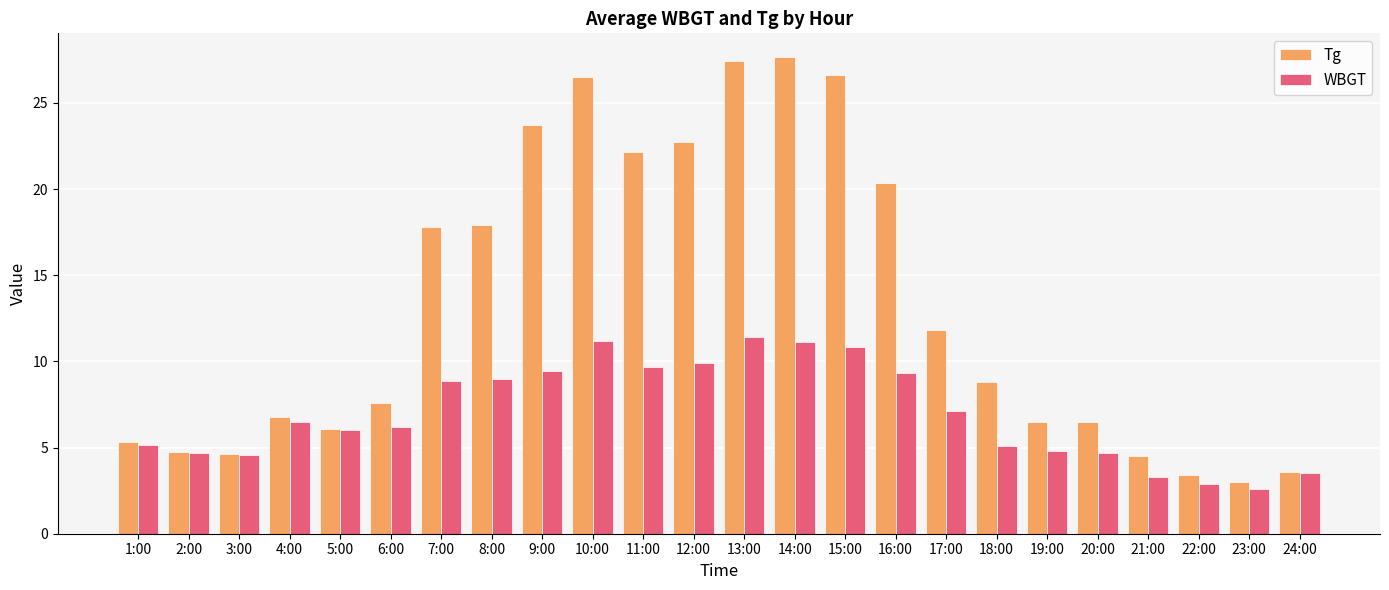

True or false: Tg has a value of 22.1 at 11:00.

True